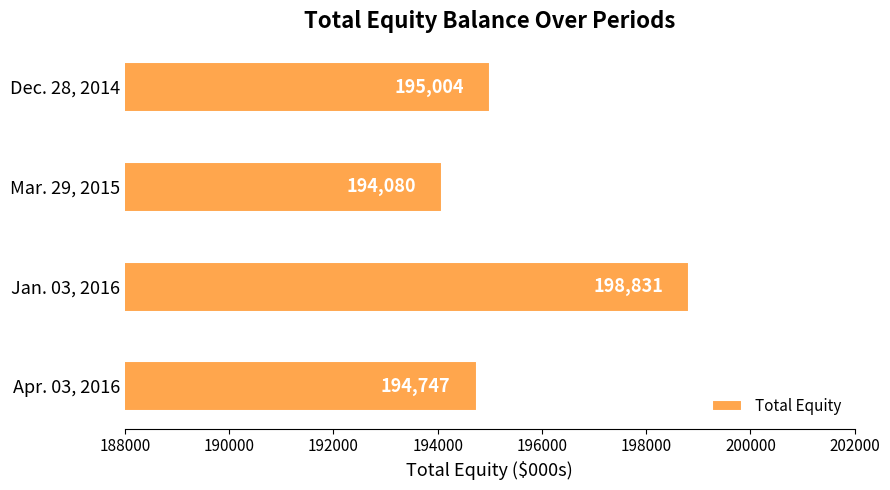

What is the difference between the maximum and minimum values?

4751